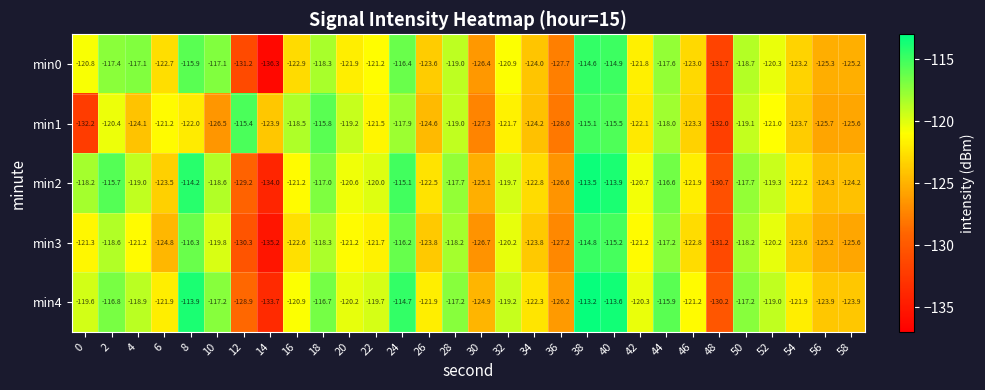

Where is min4 nearest to the value -123?

34